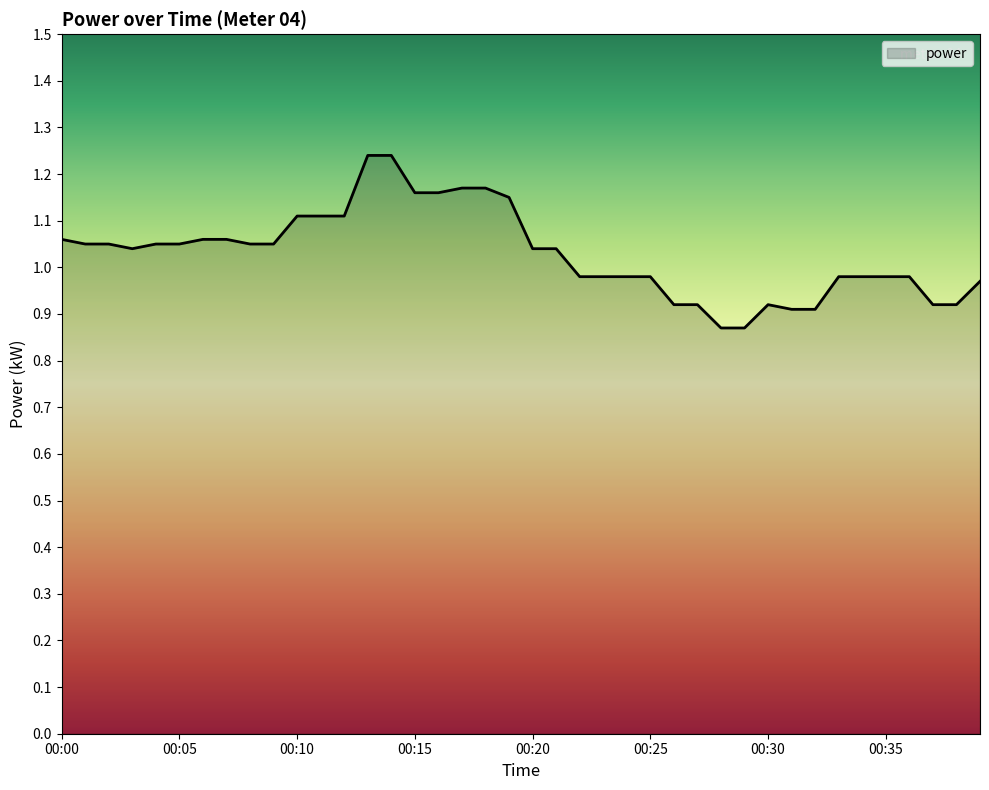

What is the difference between the maximum and minimum values?

0.4